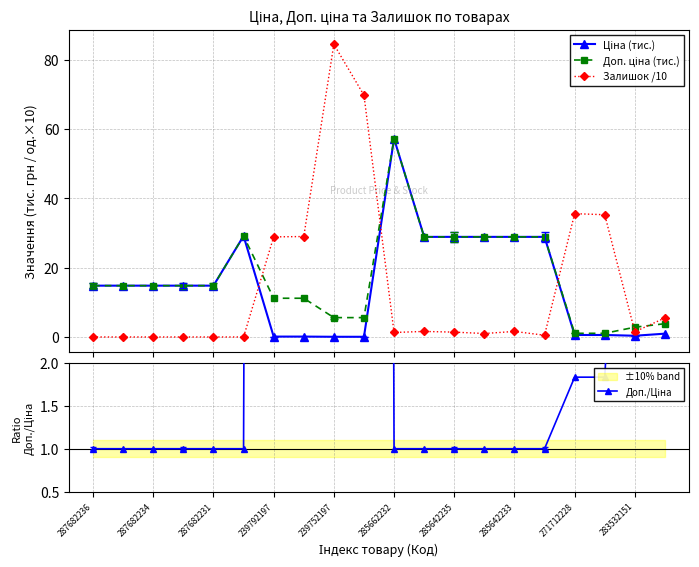

Which series has the largest range (max minus min)?

Доп./Ціна